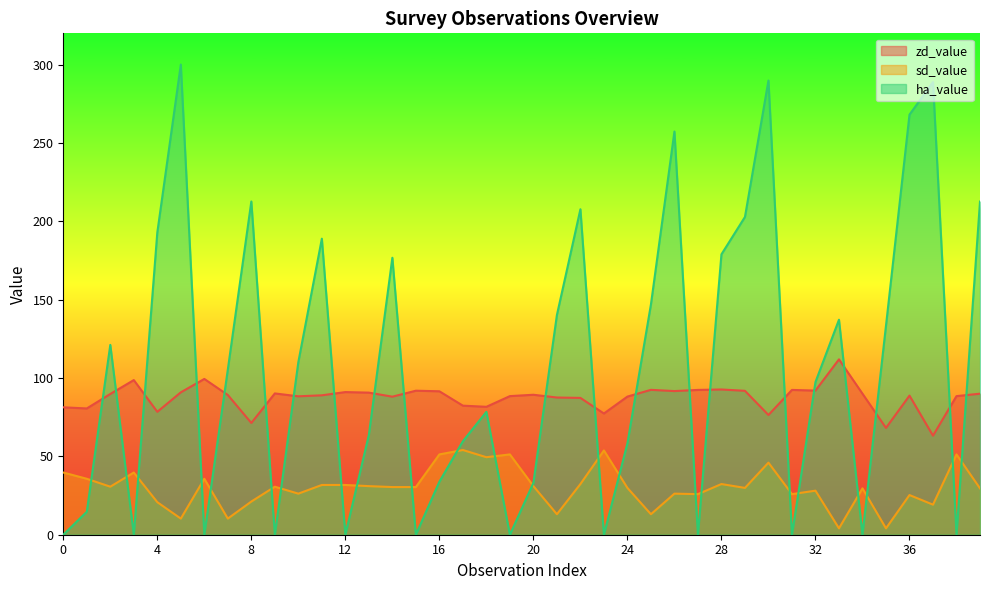

True or false: zd_value and sd_value intersect in this chart.

False